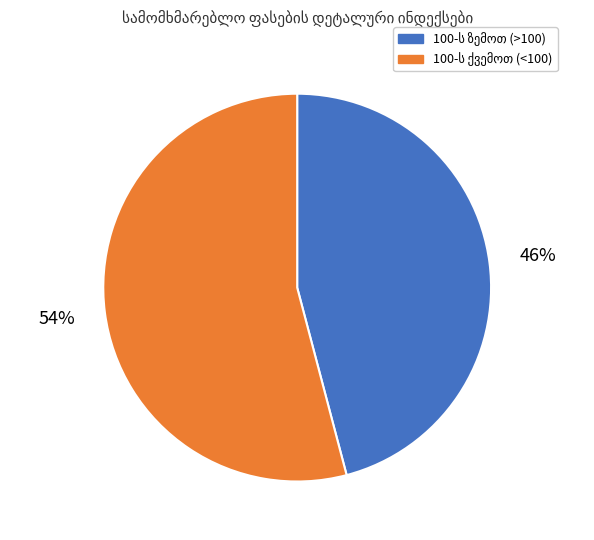

To the nearest percent, what is the average slice percentage?

50%